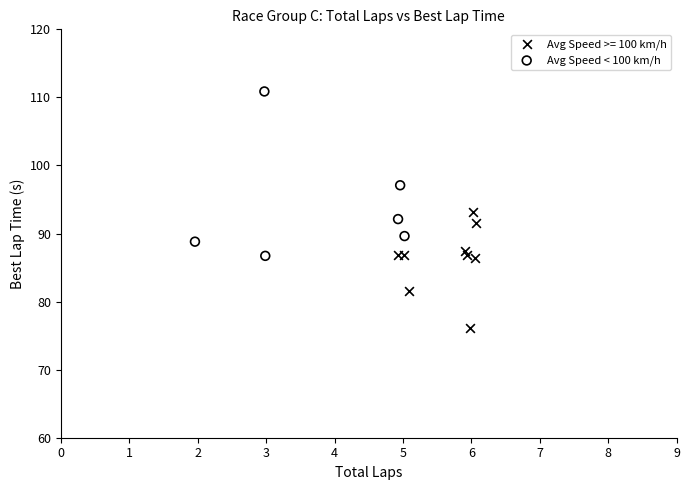

Which series contains the highest Y value?

Avg Speed < 100 km/h